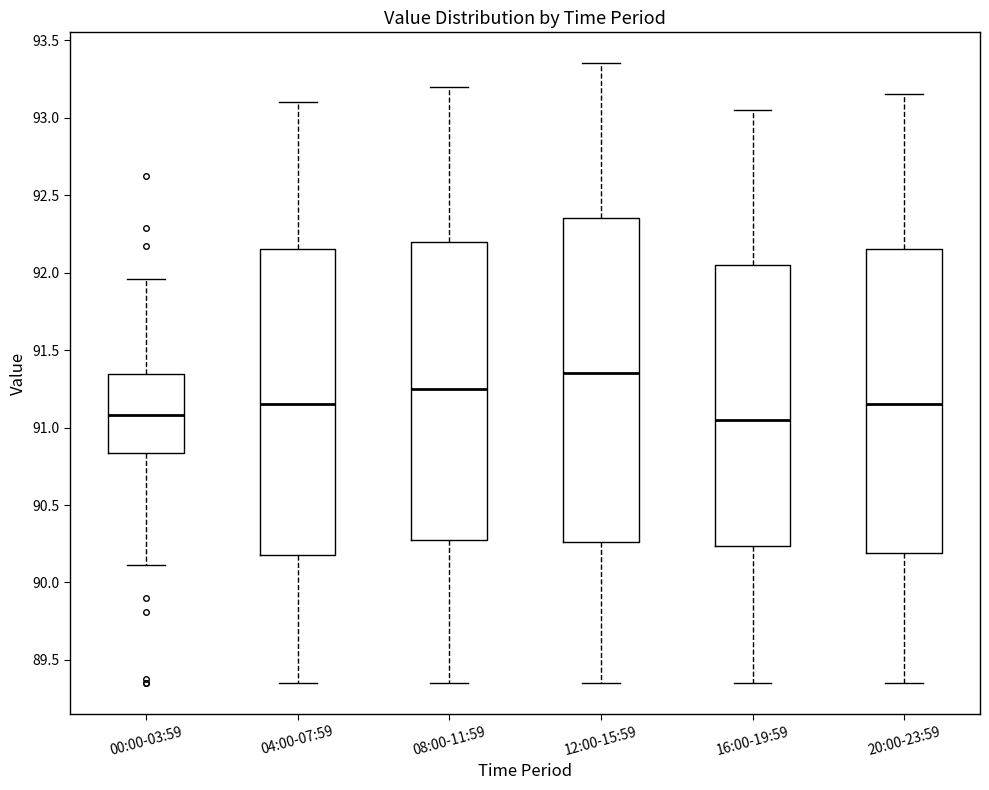

Reading left to right, transcribe this box plot: for each box, give where its median line is, the range the box spans, and where its two whiskers end, as read against the y-axis. The values are not printed on the chart, so give them approximately, as read against the axis.

00:00-03:59: median 91.10, box 90.85 to 91.35, whiskers 90.10 to 91.95
04:00-07:59: median 91.15, box 90.20 to 92.15, whiskers 89.35 to 93.10
08:00-11:59: median 91.25, box 90.30 to 92.20, whiskers 89.35 to 93.20
12:00-15:59: median 91.35, box 90.25 to 92.35, whiskers 89.35 to 93.35
16:00-19:59: median 91.05, box 90.25 to 92.05, whiskers 89.35 to 93.05
20:00-23:59: median 91.15, box 90.20 to 92.15, whiskers 89.35 to 93.15